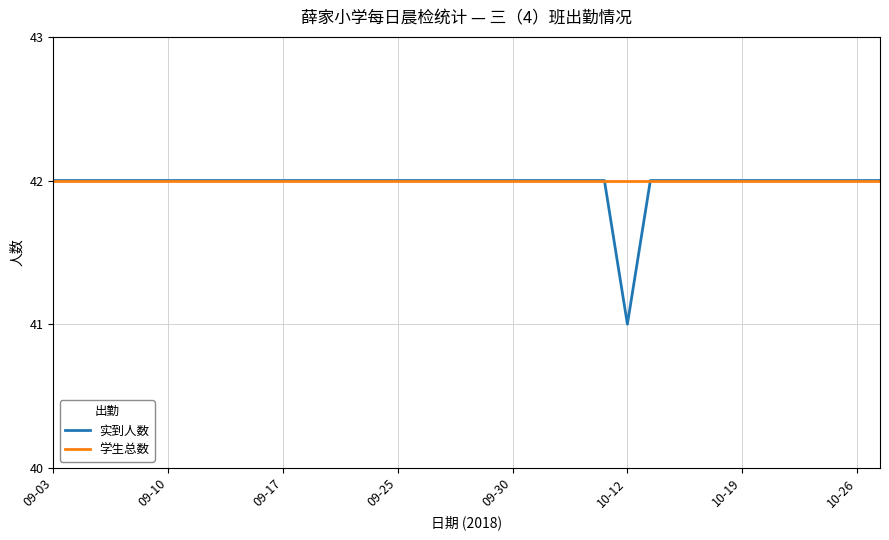

Which series has the largest range (max minus min)?

实到人数